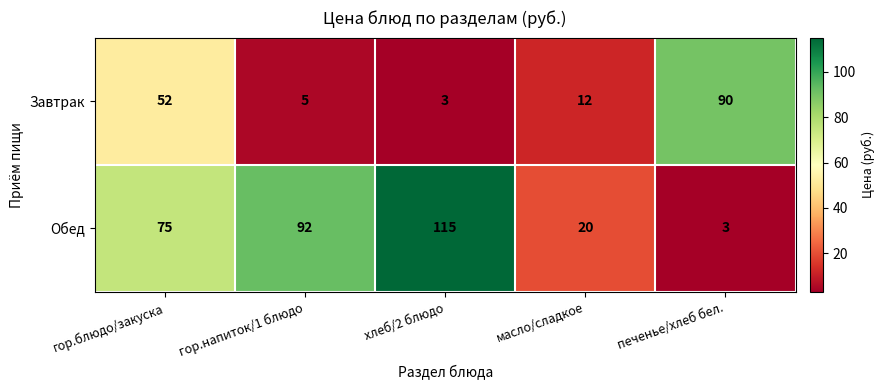

Reading right to left, transcribe all the data shown in this chart.

Завтрак: 90	12	3	5	52
Обед: 3	20	115	92	75